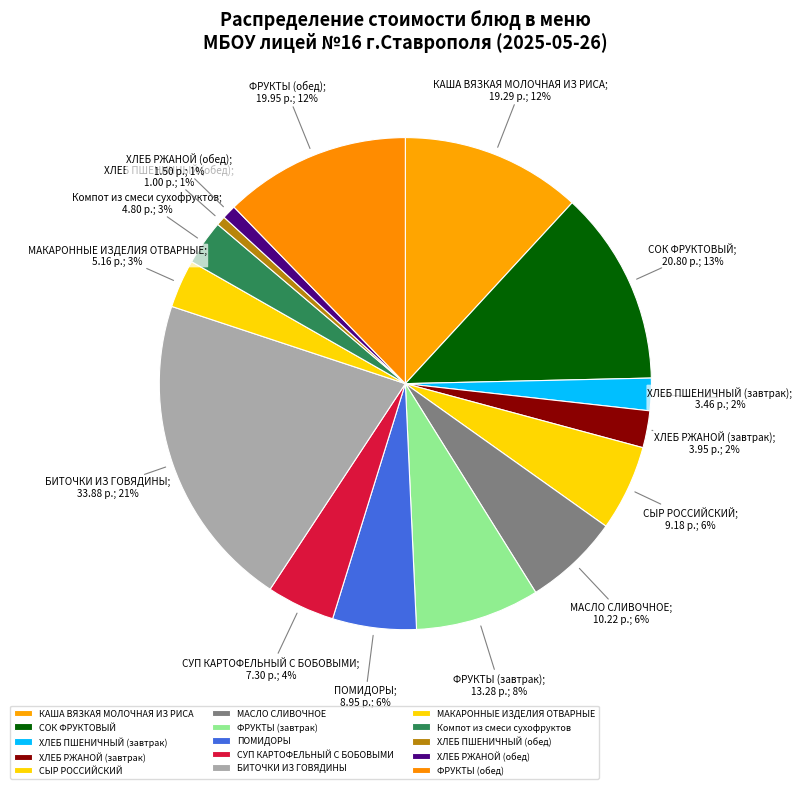

What is the largest slice in the pie chart?

БИТОЧКИ ИЗ ГОВЯДИНЫ